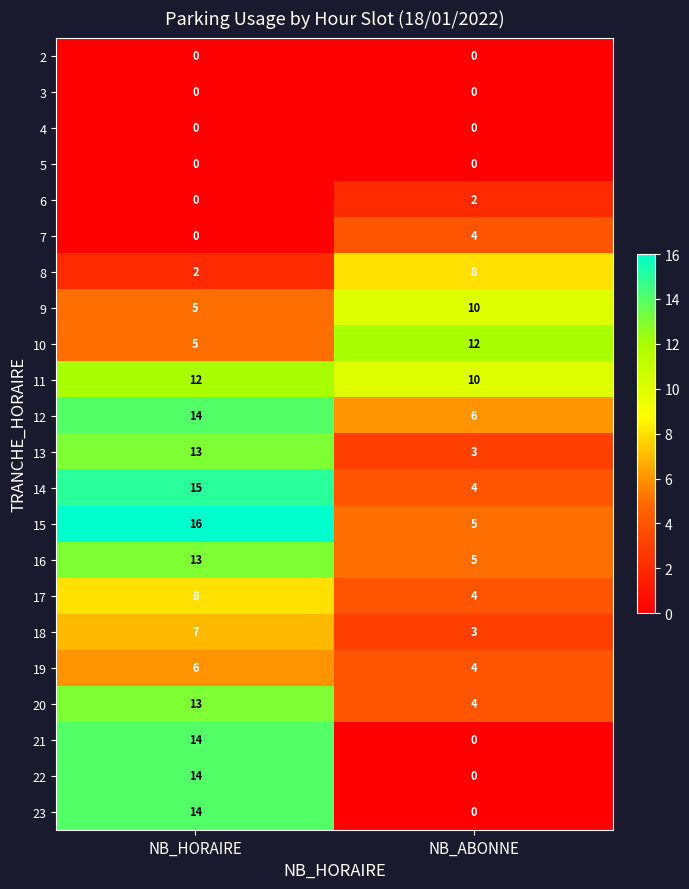

Read the 19 value at NB_HORAIRE.

6